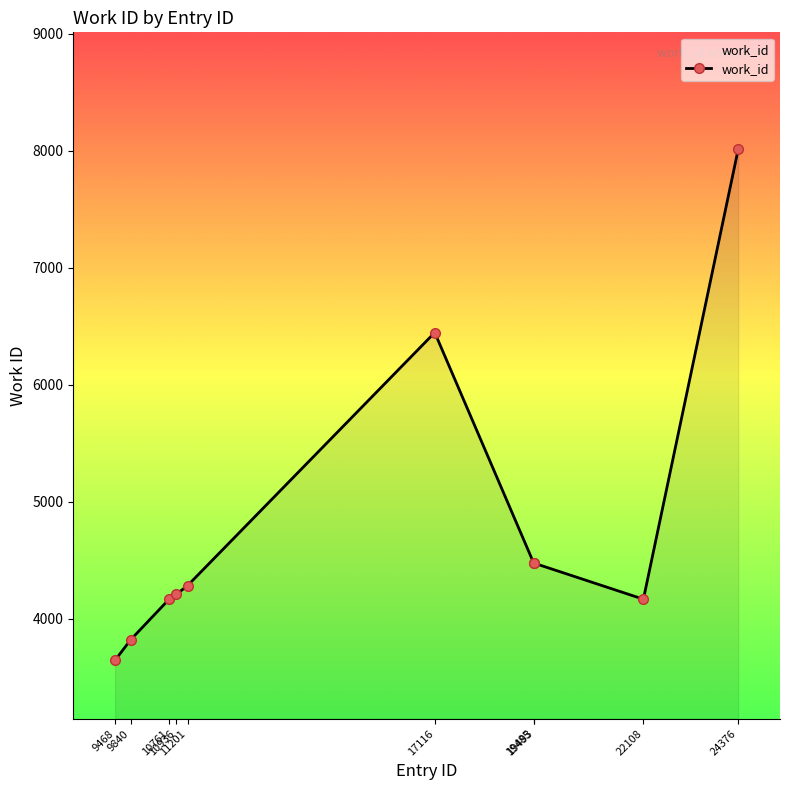

Reading left to right, what are all the values shown in this chart?

9468=3645	9840=3820	10761=4167	10936=4209	11201=4283	17116=6447	19485=4475	19493=4475	22108=4167	24376=8014